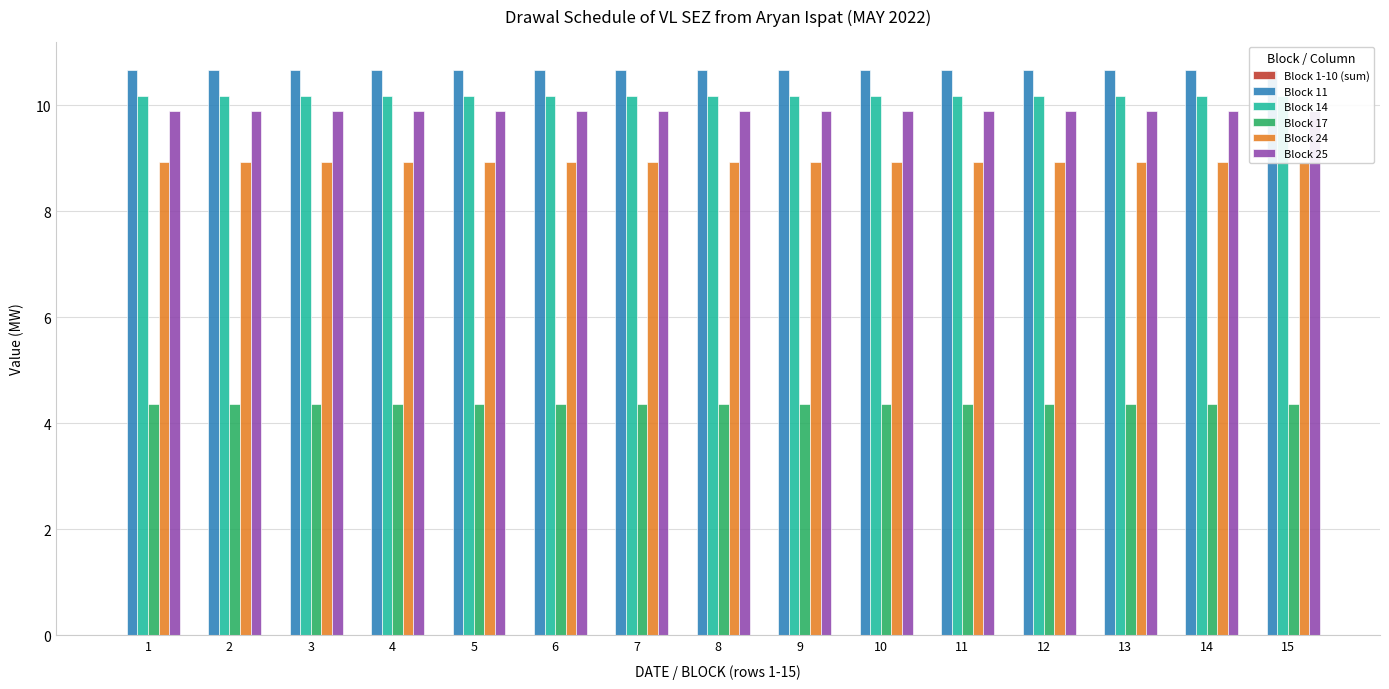

Which series changed the most between 3 and 15?

Block 1-10 (sum)